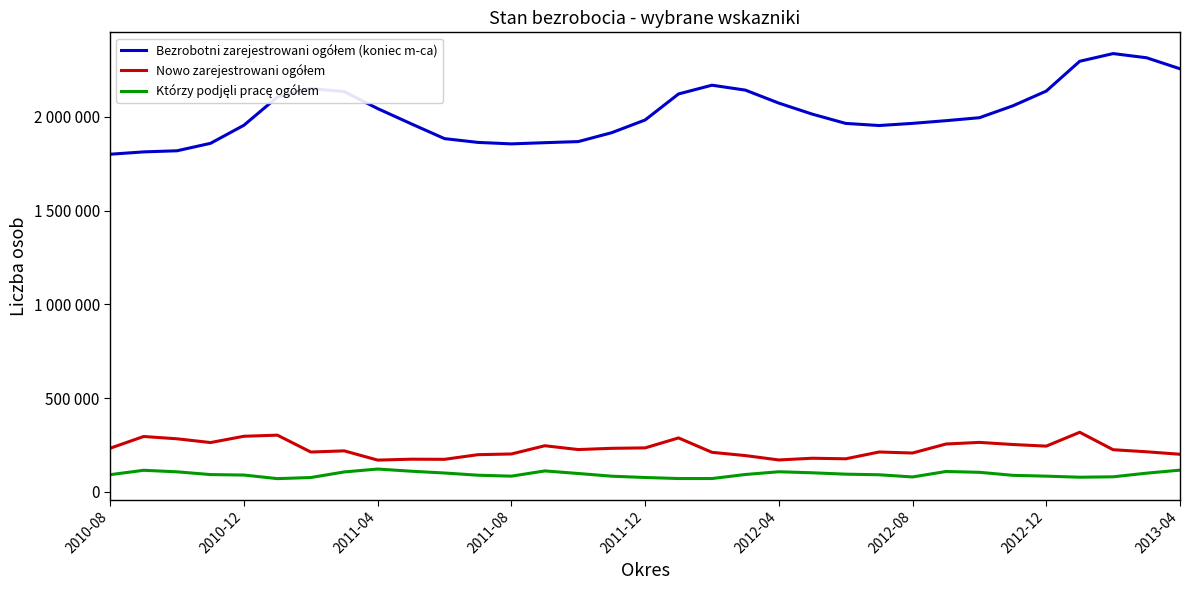

True or false: Którzy podjęli pracę ogółem and Bezrobotni zarejestrowani ogółem (koniec m-ca) cross at least once.

False